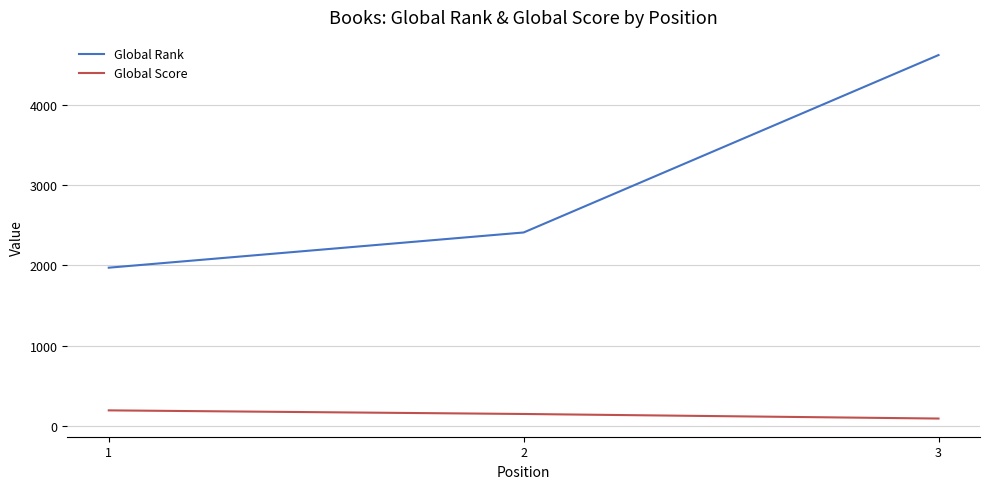

How many distinct data groups are displayed?

2